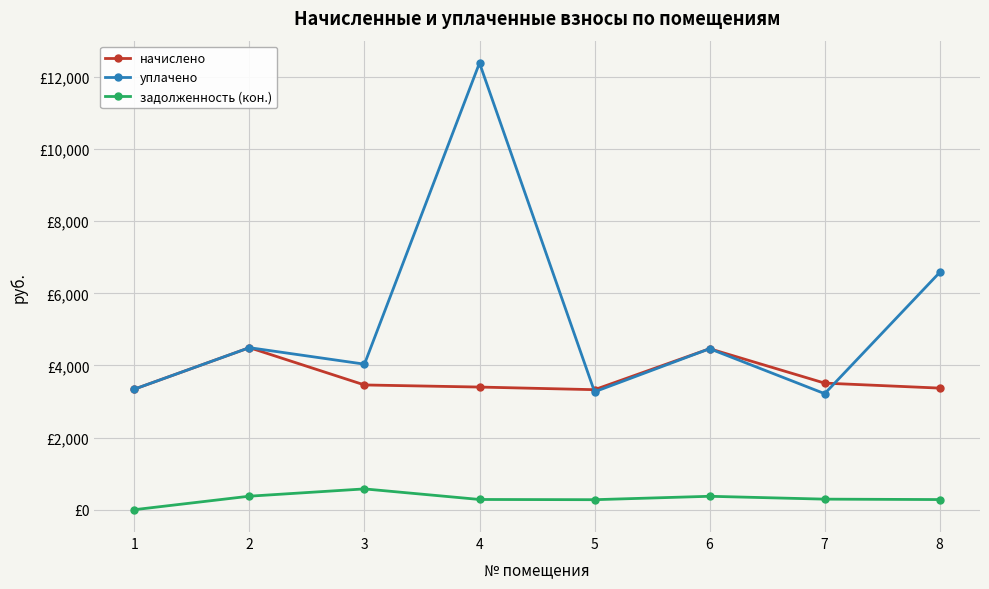

Does the chart have visible grid lines?

Yes